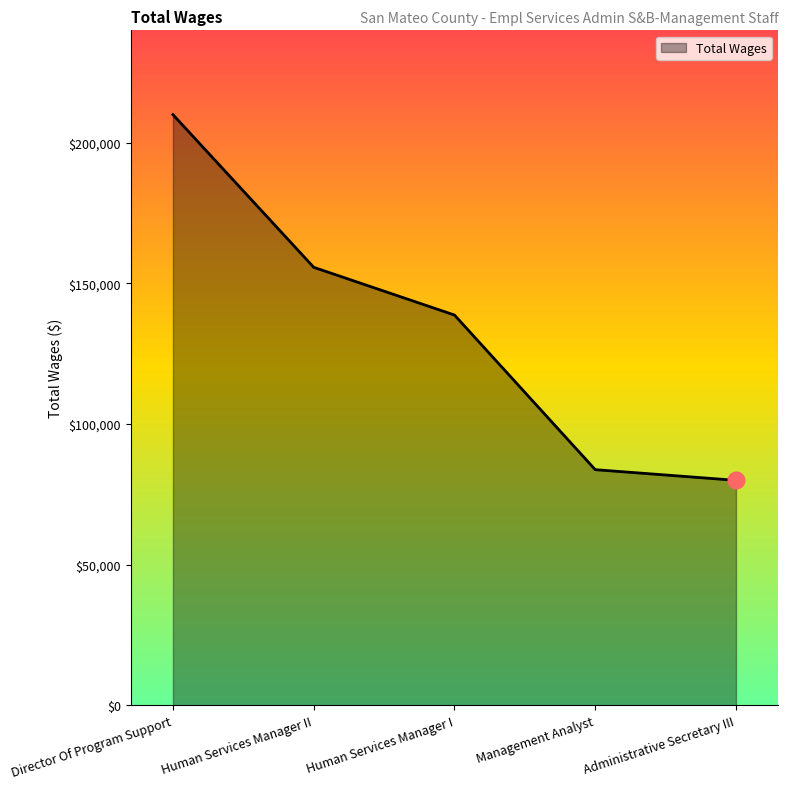

True or false: there are more than 1 points higher than both neighbors.

False